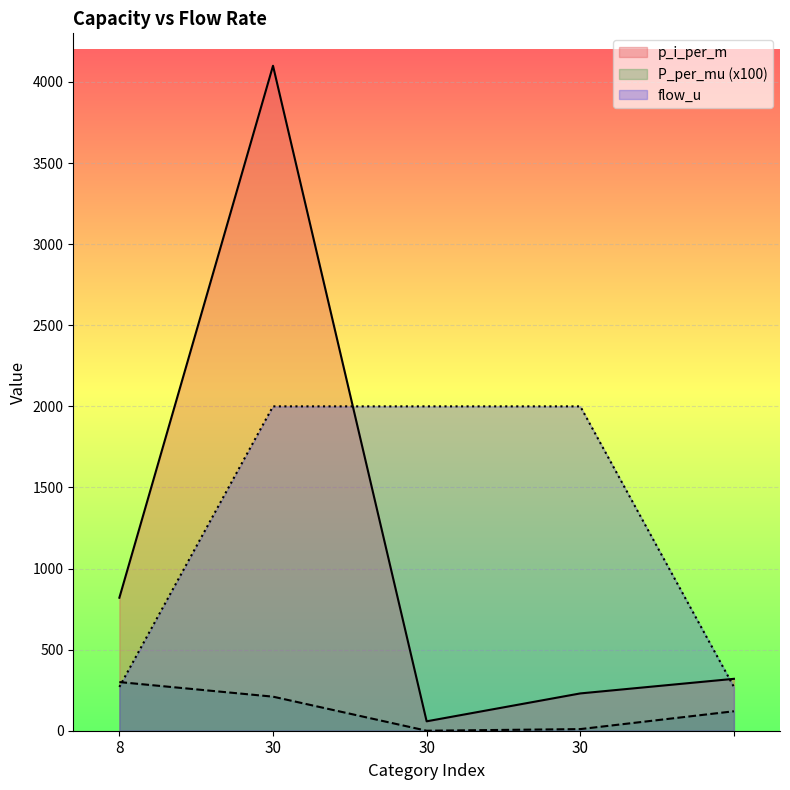

How many values in the flow_u series are below 2000?

2